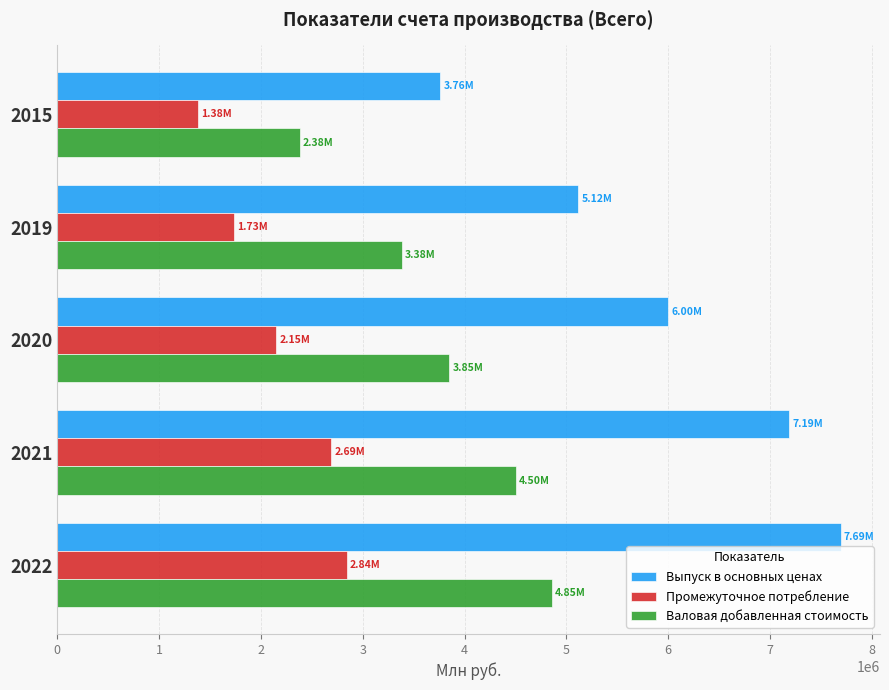

What are all the series names shown in the legend?

Выпуск в основных ценах, Промежуточное потребление, Валовая добавленная стоимость